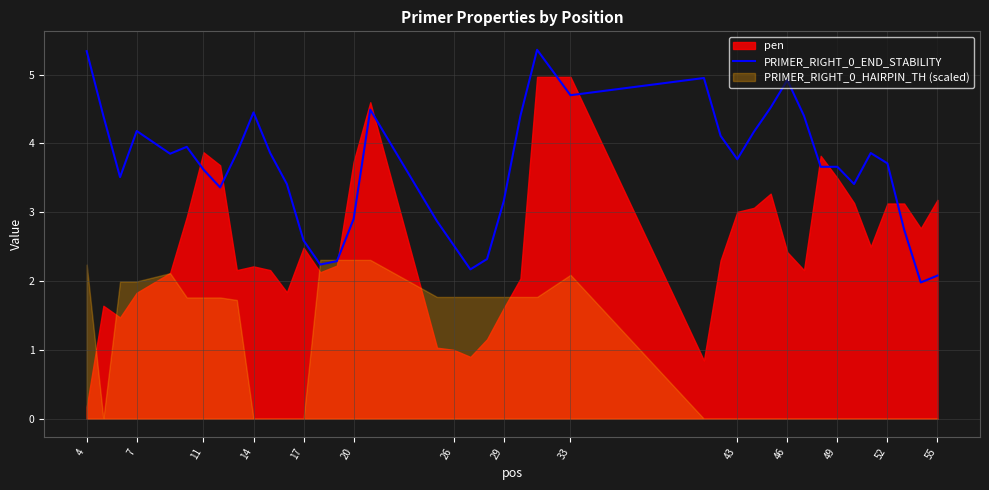

What is the value of the 14th point from the left?

2.2